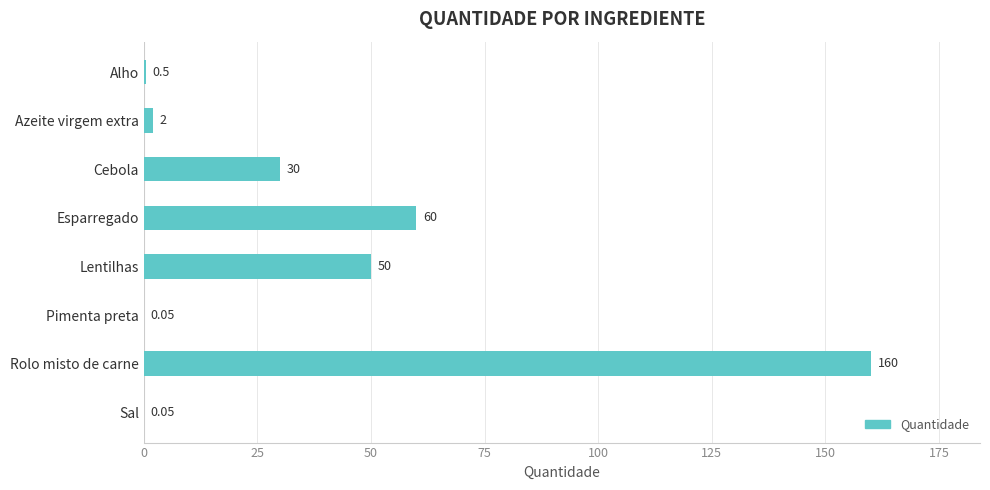

Which has a higher value, Azeite virgem extra or Sal?

Azeite virgem extra